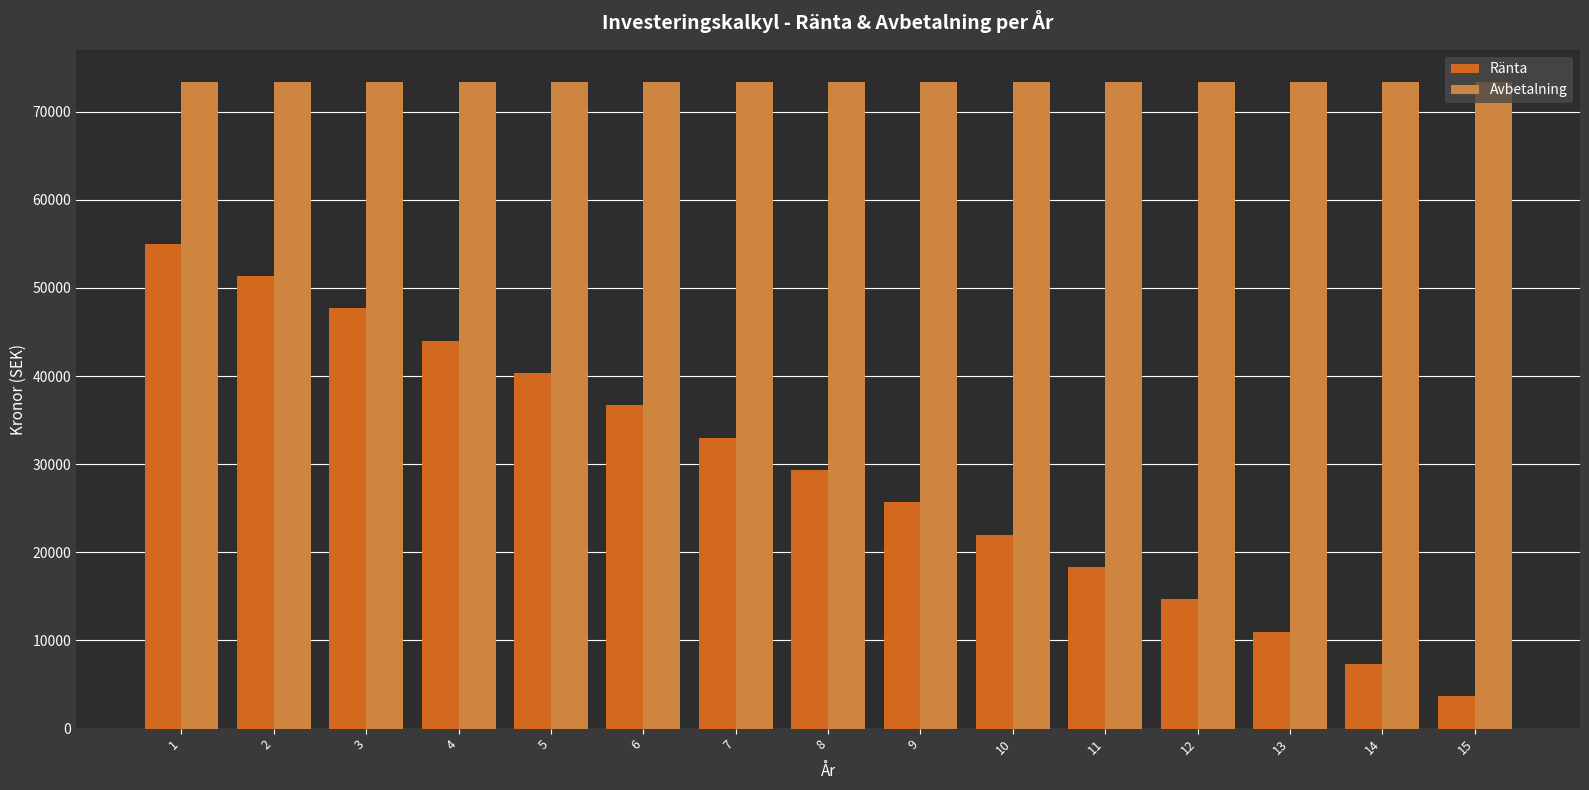

What is the approximate value of Ränta at 5?

40333.3